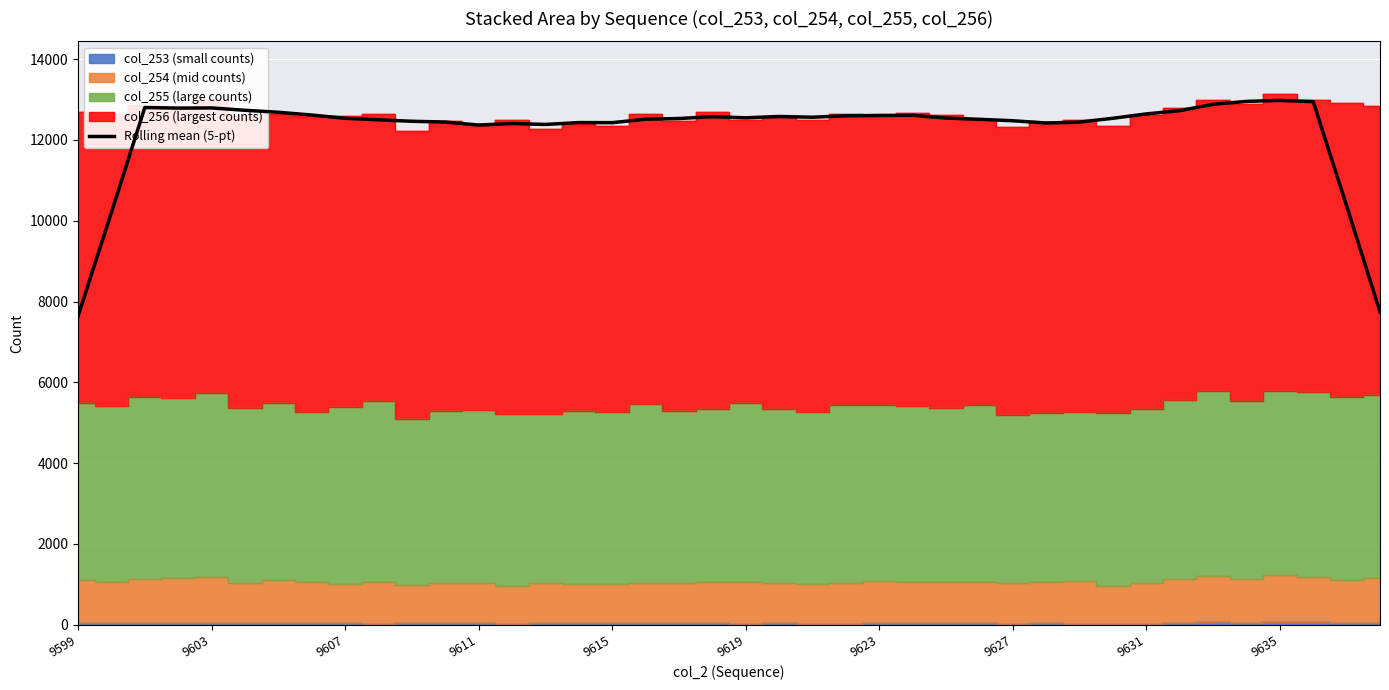

Count the number of values greater than 12540.

20